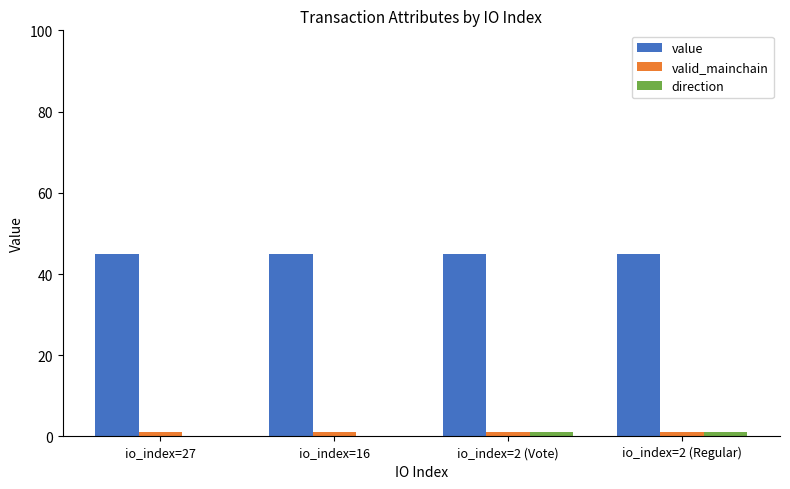

What is the label of the 4th bar from the left?

io_index=2 (Regular)